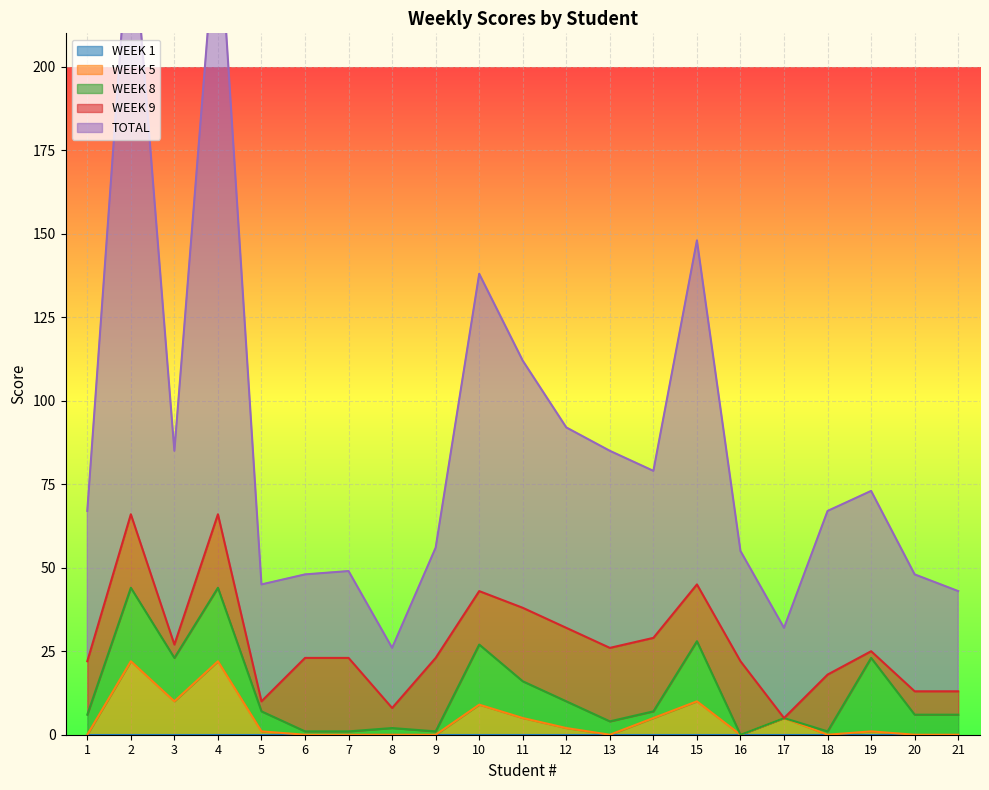

The value of WEEK 5 at 20 is -7. True or false?

False